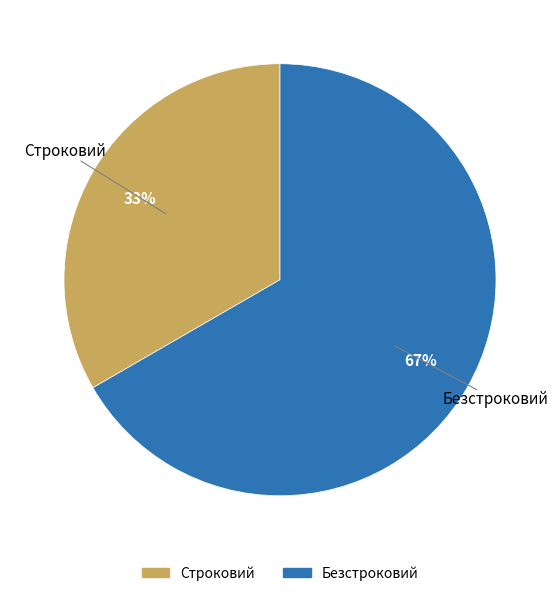

How many segments does this pie chart have?

2